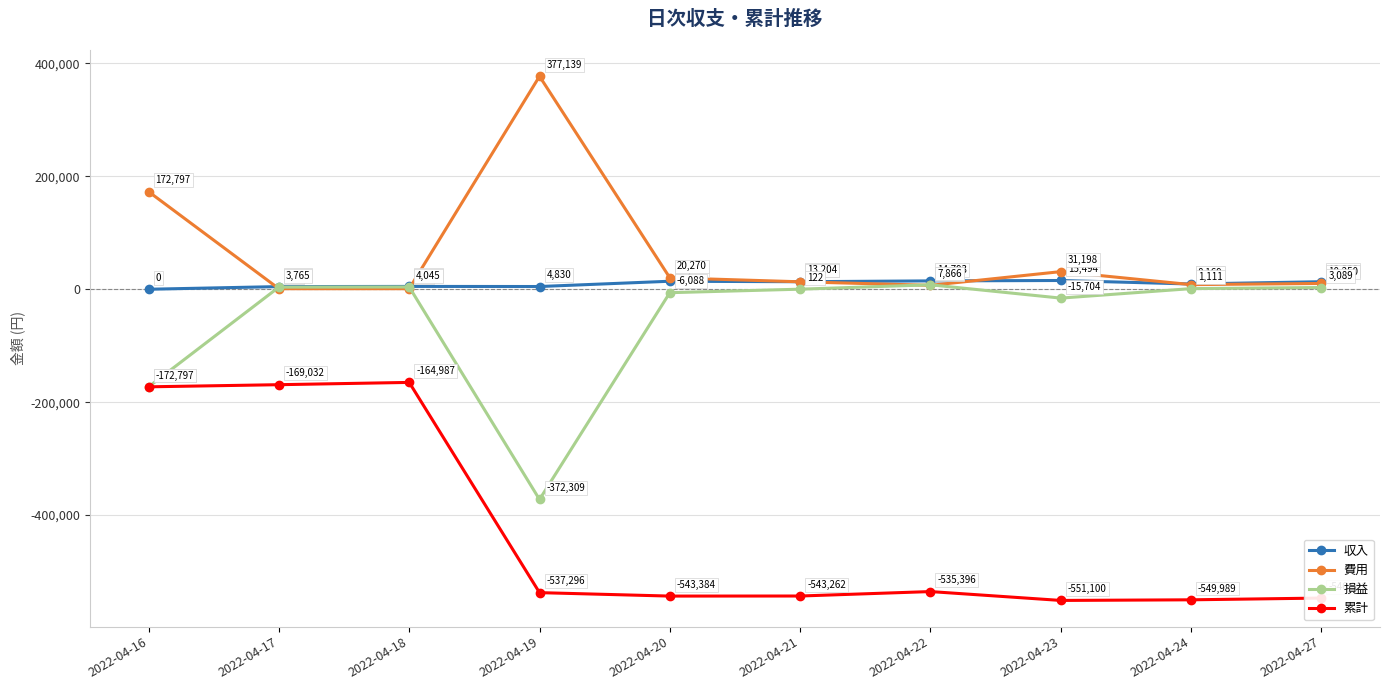

What is the value of the 損益 point at the 3rd from the left?

4045